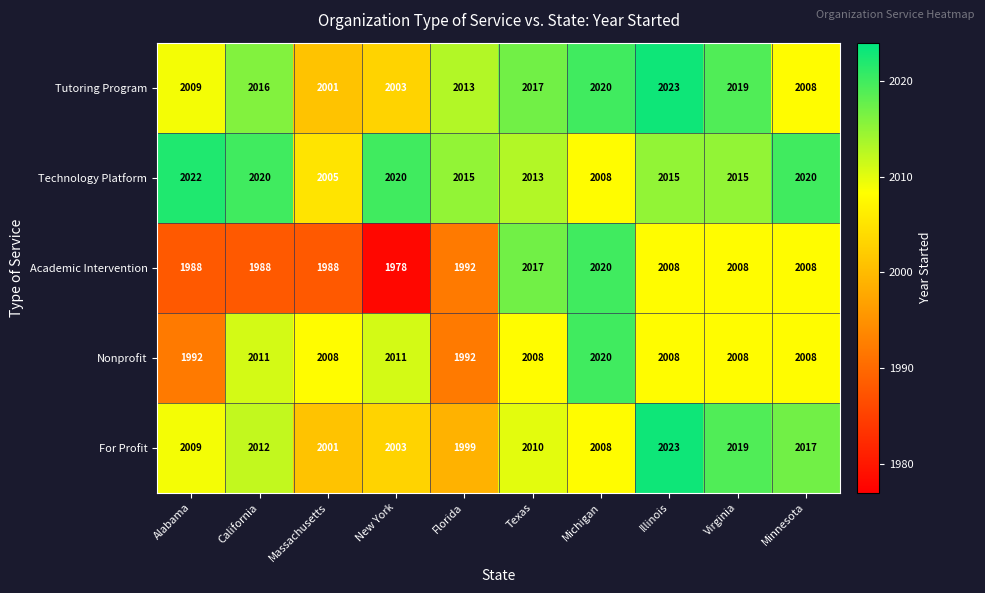

Which series has the largest range (max minus min)?

Academic Intervention